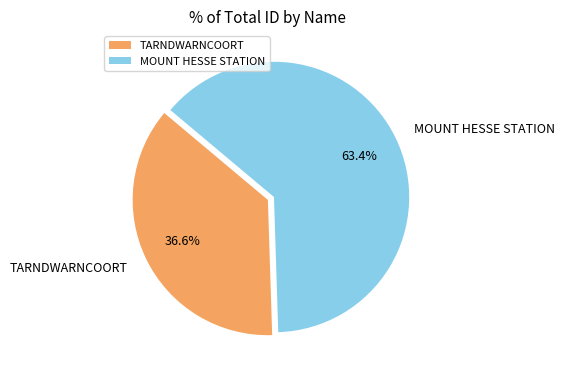

To the nearest percent, what is the average slice percentage?

50%